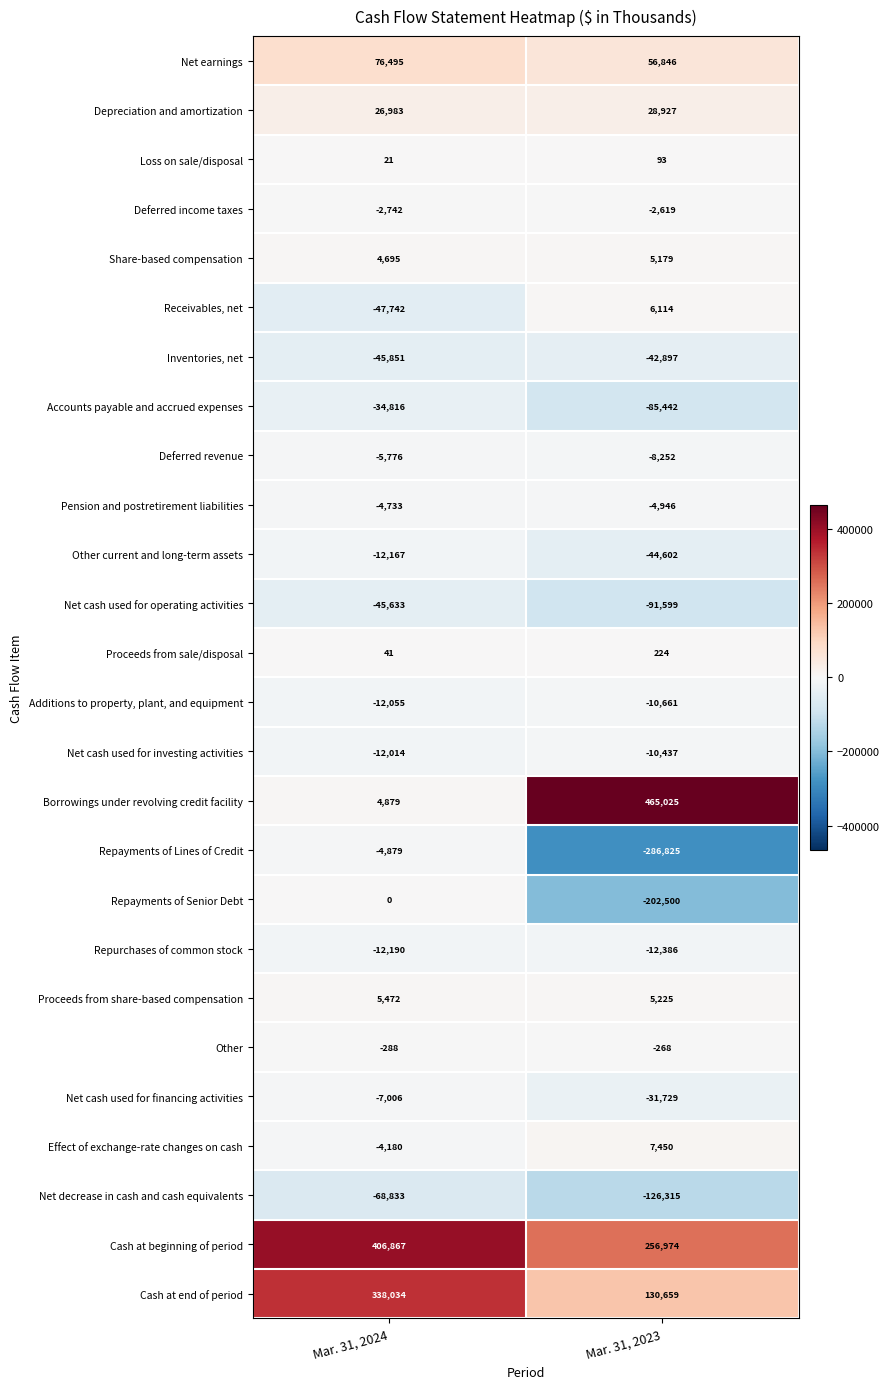

What is the total value across all series at Mar. 31, 2023?

1238